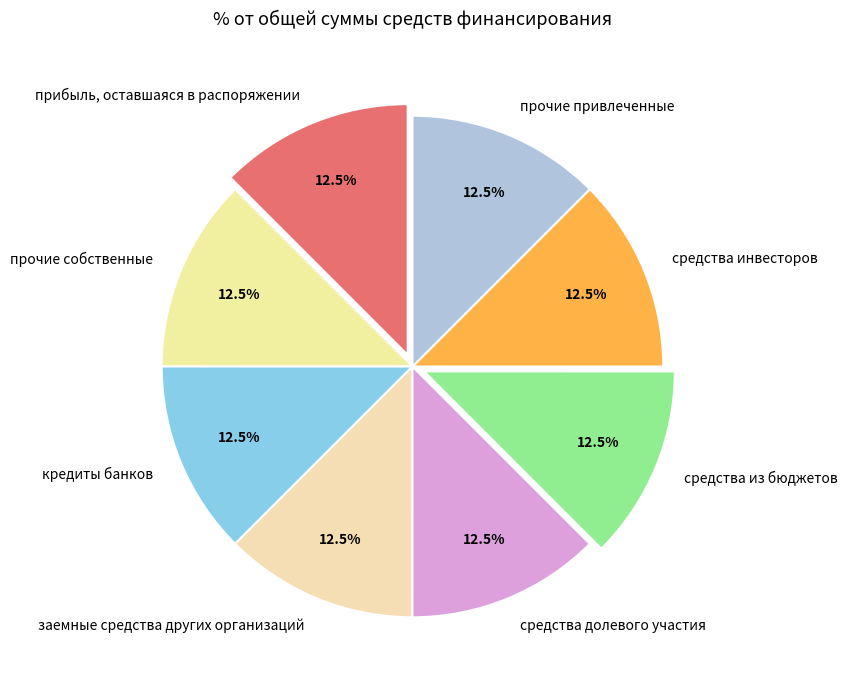

Combined, do заемные средства других организаций and средства из бюджетов account for over 50%?

No